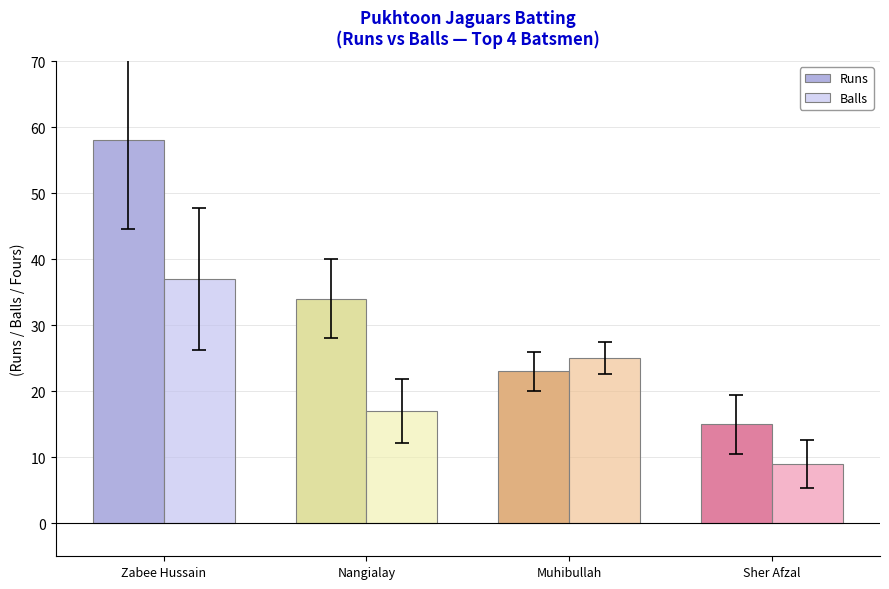

What is the sum of the Runs values at Zabee Hussain and Nangialay?

92